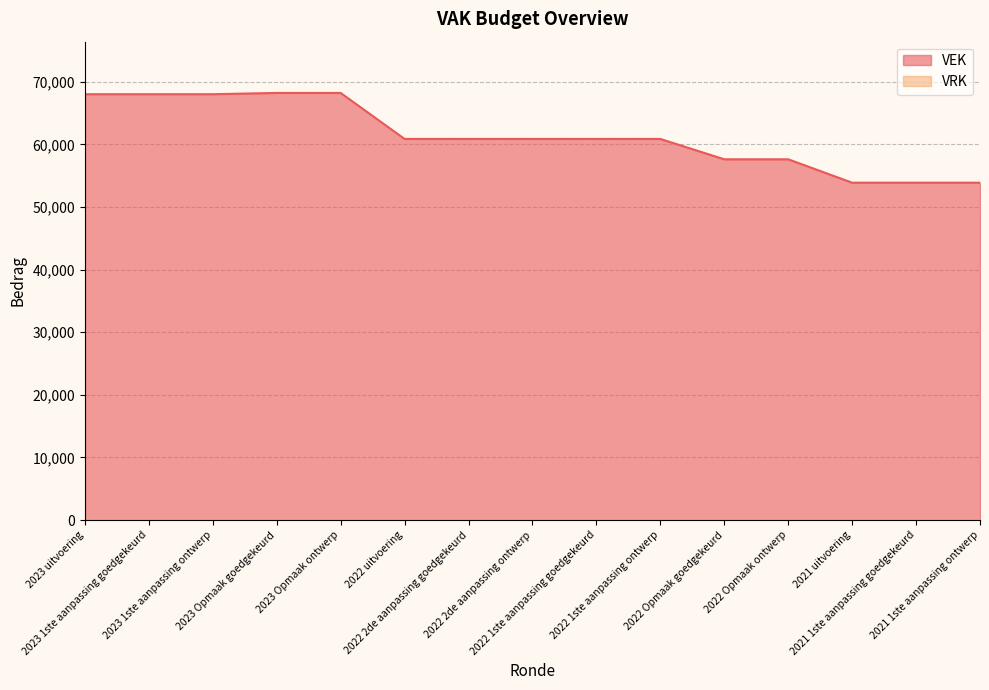

Rank the categories by value from highest to lowest.

2023 Opmaak goedgekeurd, 2023 Opmaak ontwerp, 2023 1ste aanpassing goedgekeurd, 2023 1ste aanpassing ontwerp, 2023 uitvoering, 2022 2de aanpassing goedgekeurd, 2022 2de aanpassing ontwerp, 2022 1ste aanpassing goedgekeurd, 2022 1ste aanpassing ontwerp, 2022 uitvoering, 2022 Opmaak goedgekeurd, 2022 Opmaak ontwerp, 2021 uitvoering, 2021 1ste aanpassing goedgekeurd, 2021 1ste aanpassing ontwerp